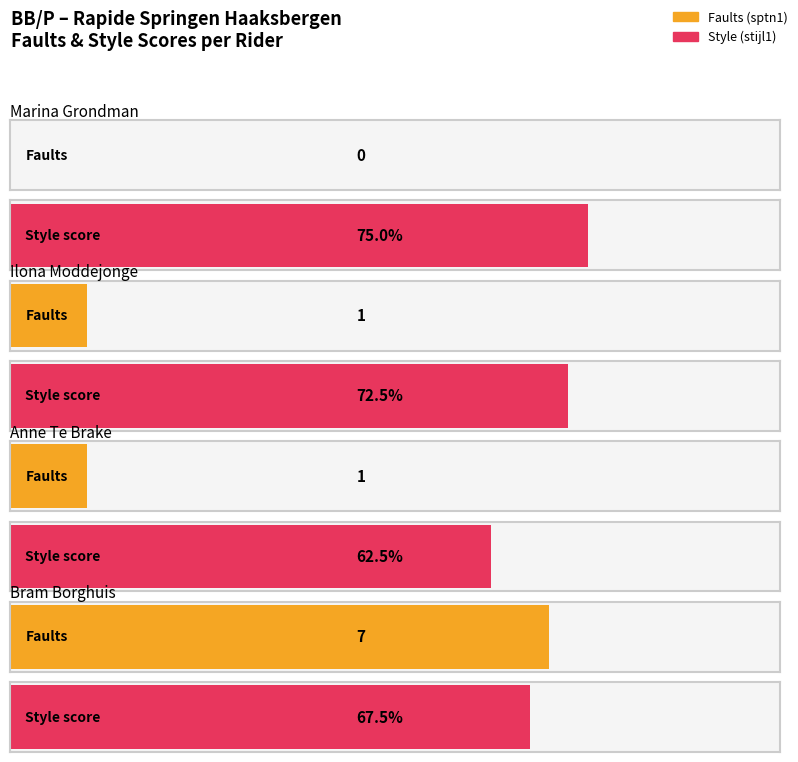

What is the spread (max minus min) of values at Bram Borghuis?

60.5